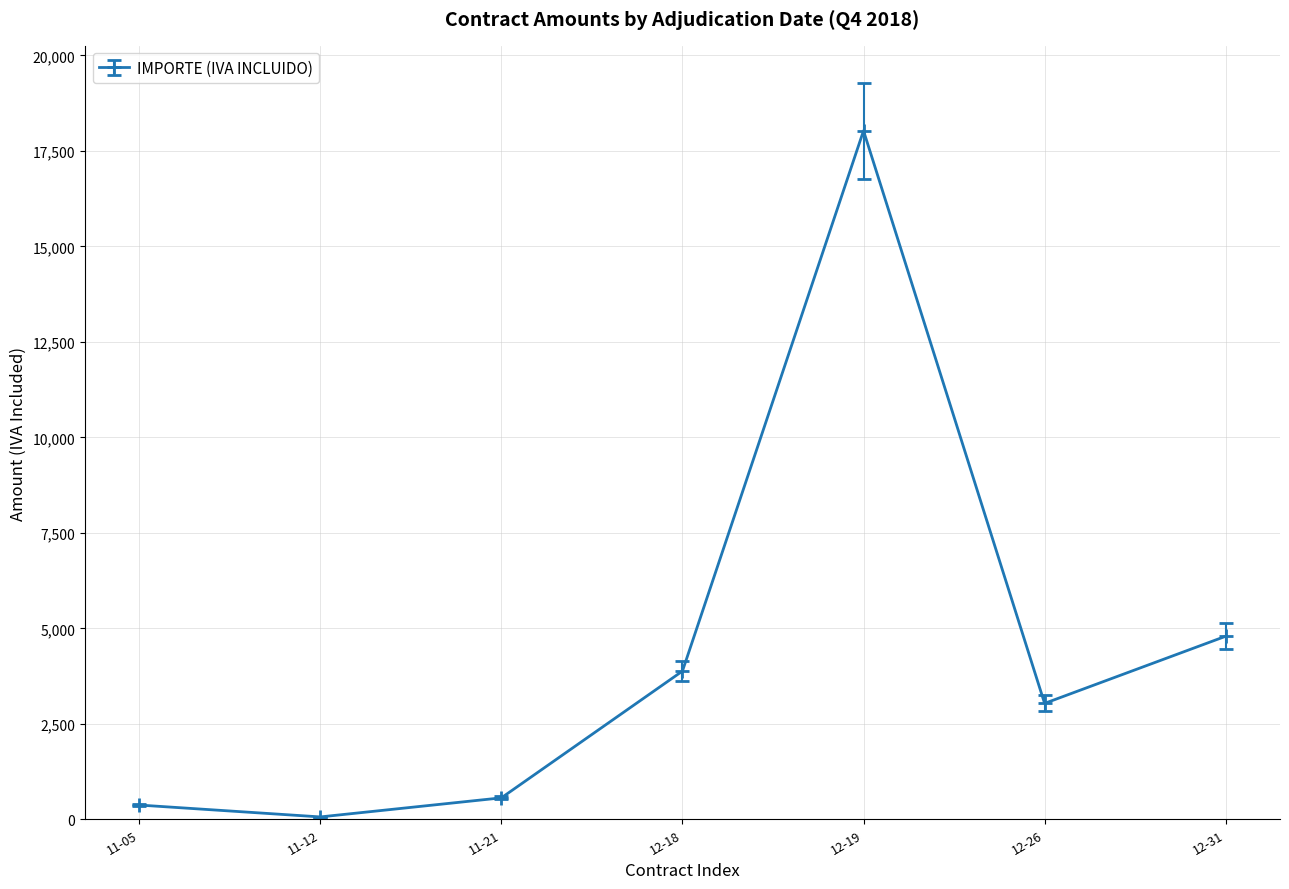

How many lines are shown in the chart?

1